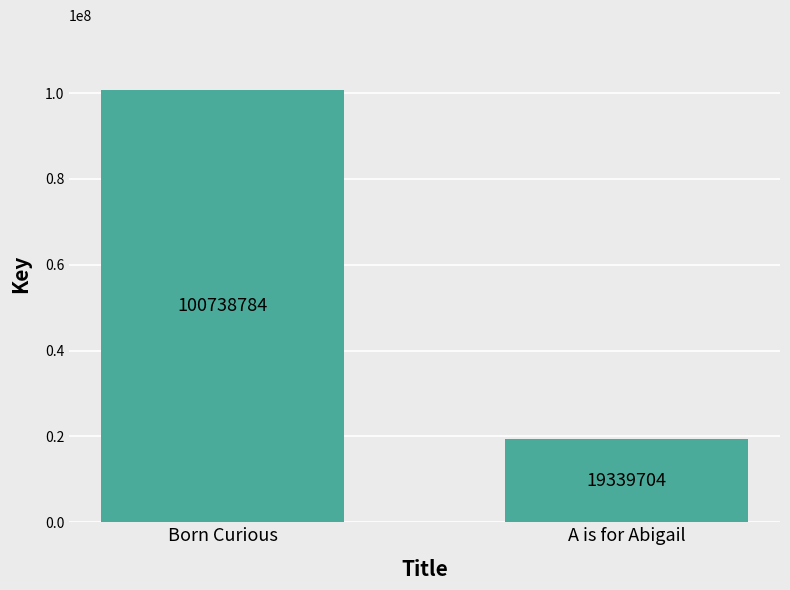

True or false: the data shows 168129841 at Born Curious.

False